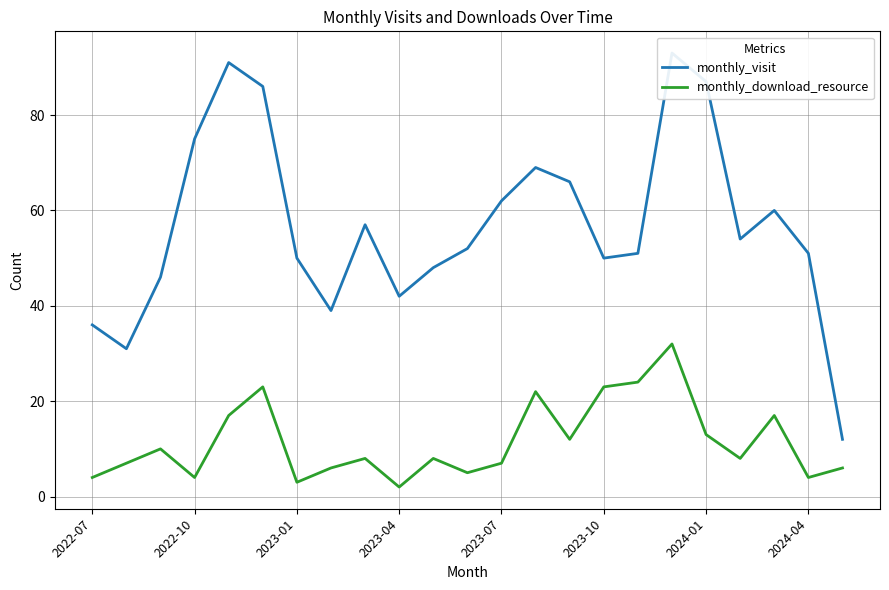

True or false: monthly_visit and monthly_download_resource intersect in this chart.

False